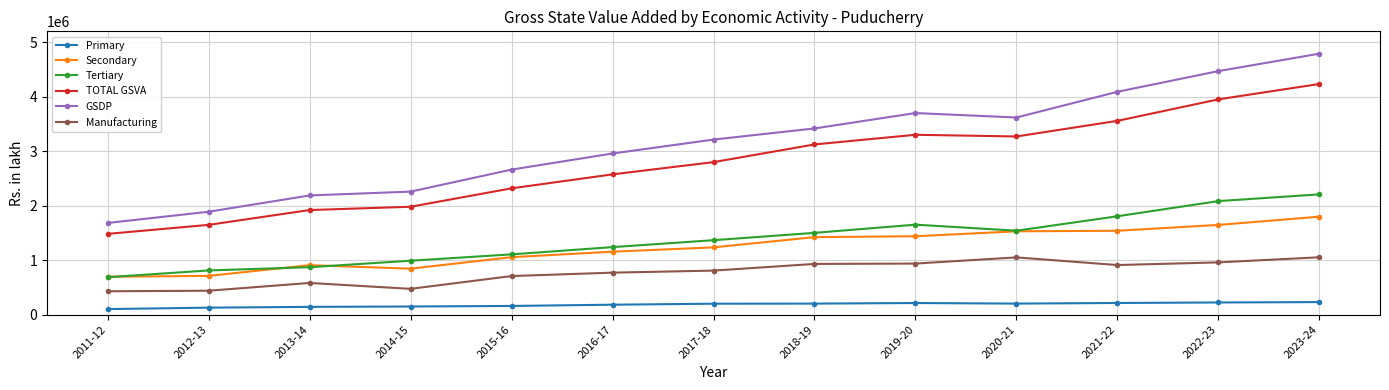

At which category does Manufacturing reach its first local peak?

2013-14